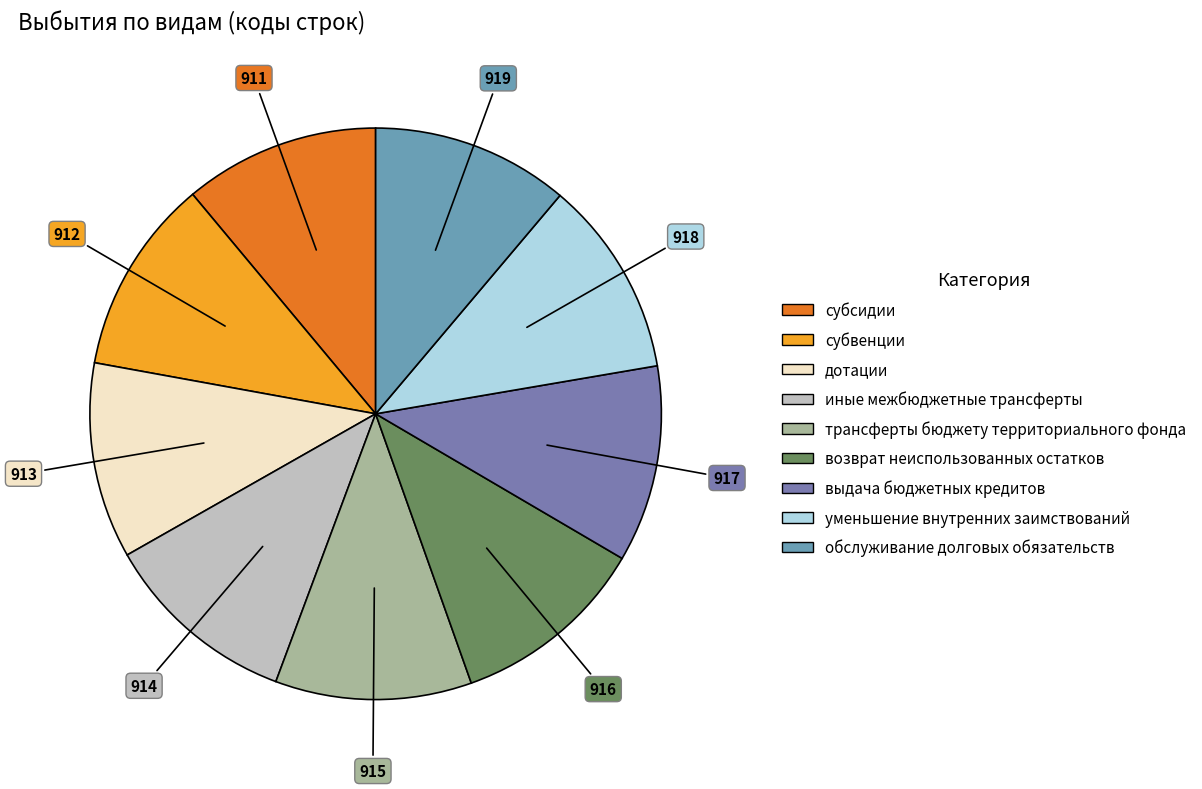

Do возврат неиспользованных остатков and субвенции together represent more than half of the pie?

No